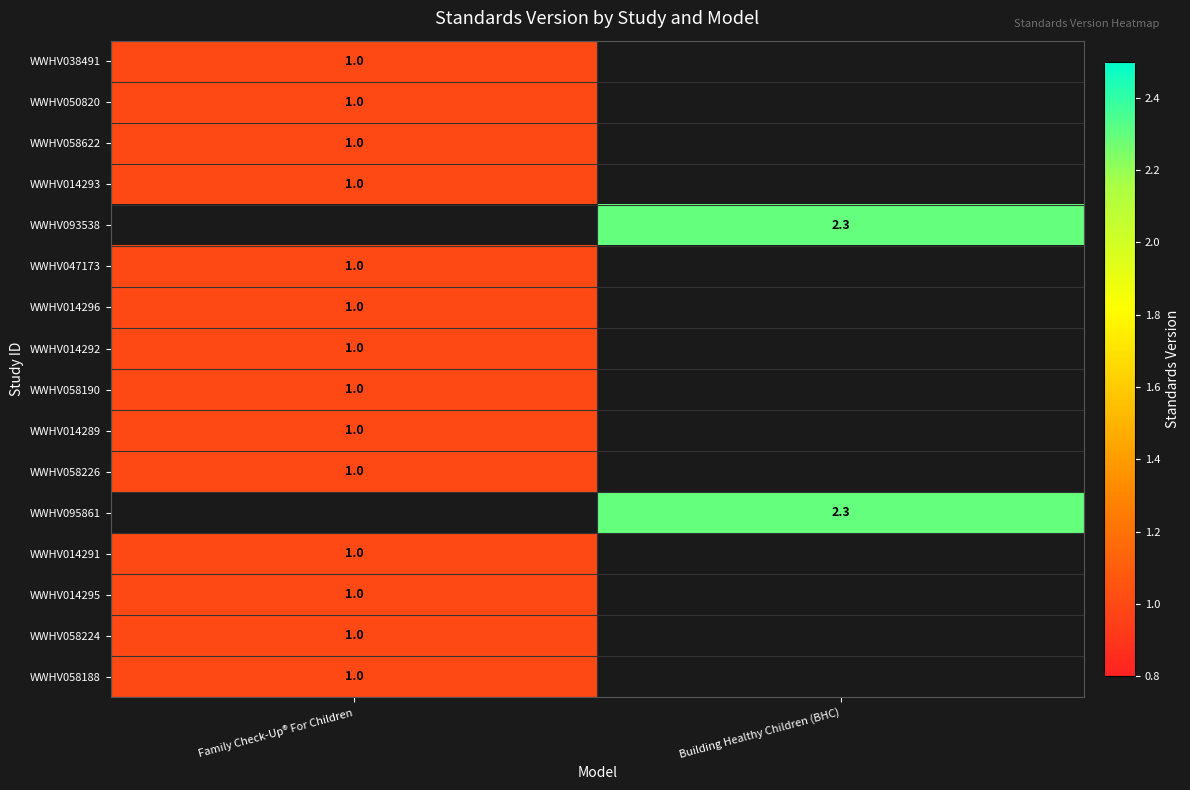

True or false: WWHV014293 has a value of 0.4 at Family Check-Up® For Children.

False